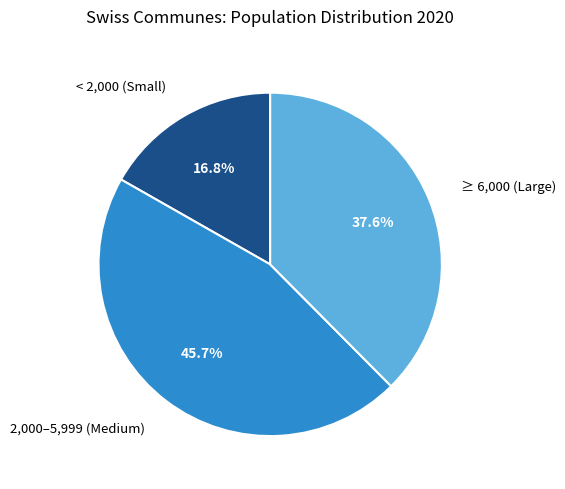

How many slices are in this pie chart?

3